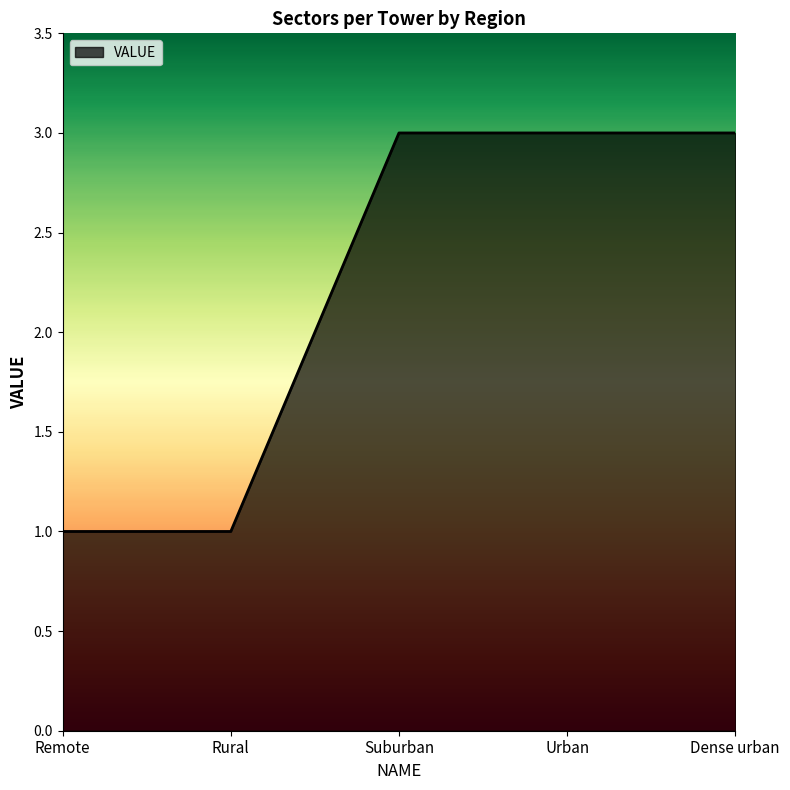

What is the sum of the values at Dense urban and Rural?

4